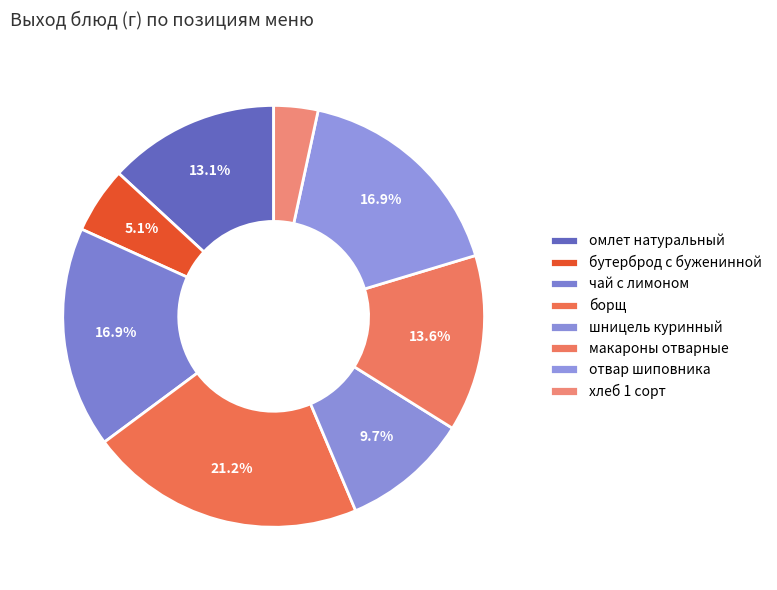

How many segments does this pie chart have?

8